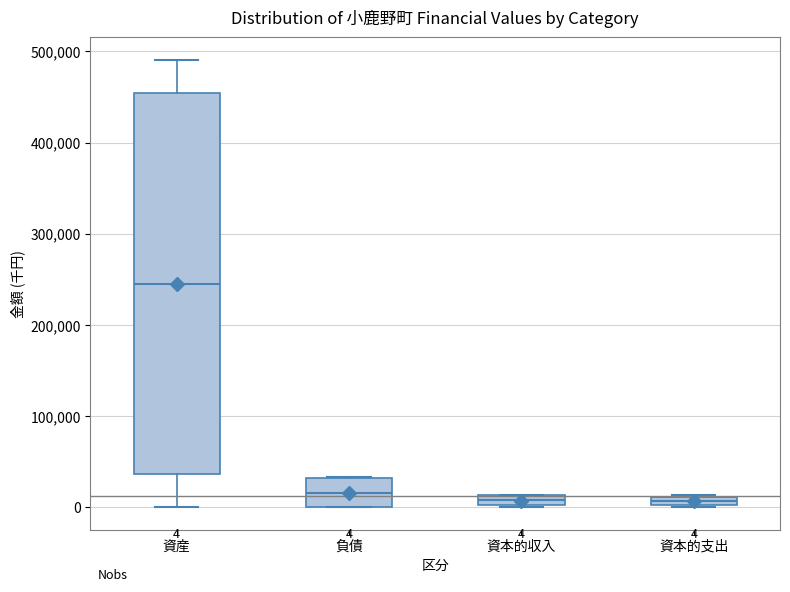

Comparing the boxes themselves (not the whiskers), which one is the tallest?

資産